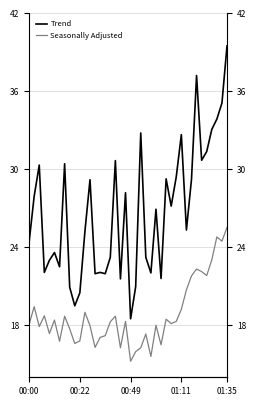

How many lines are shown in the chart?

2